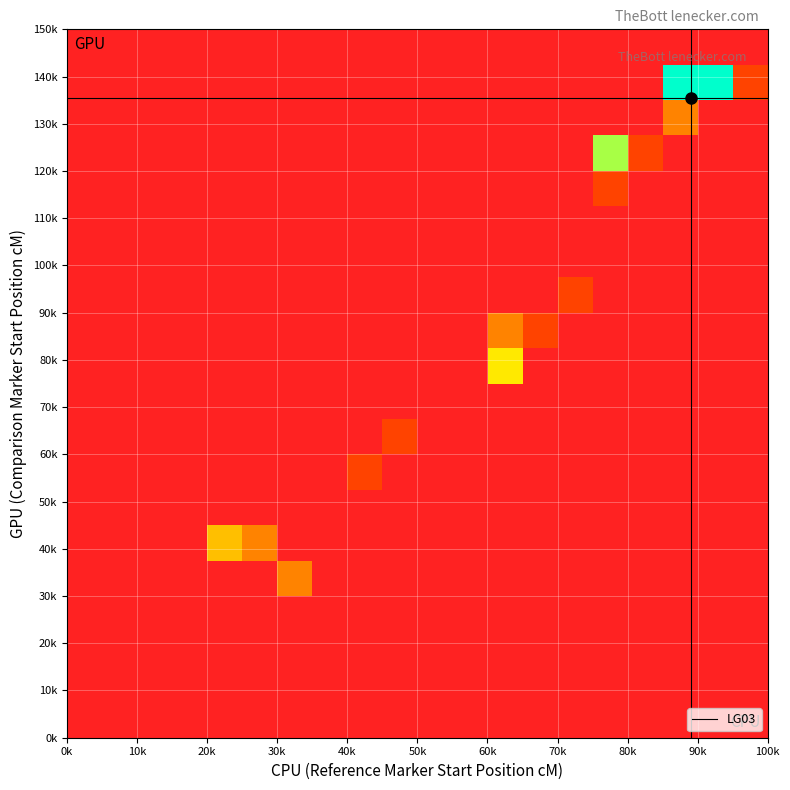

What is the greatest value displayed?

142.0